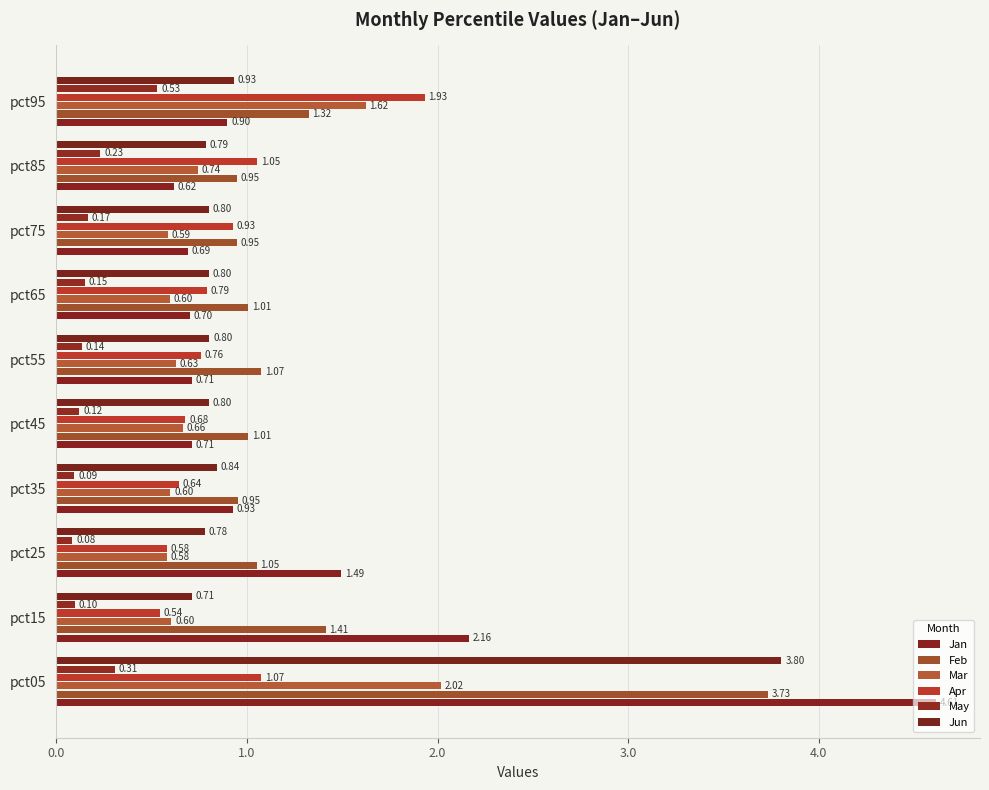

How many data points does each series have?

10